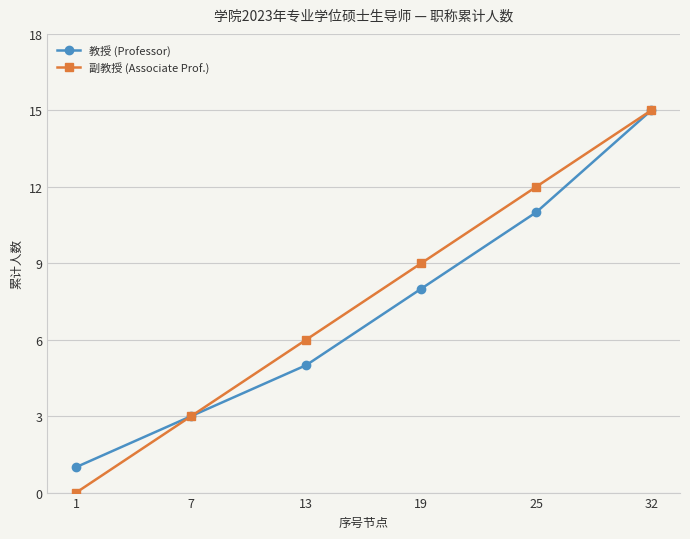

At how many categories does at least one series exceed 5?

4